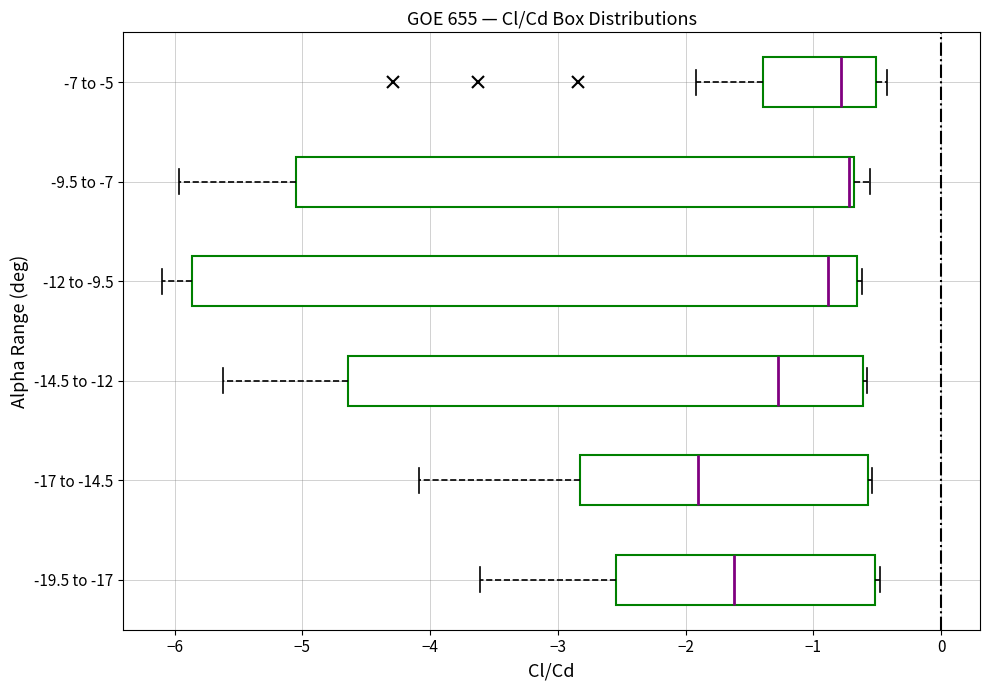

Reading bottom to top, read every box against the x-axis: the position of its median line, the range the box covers, and the ends of its whiskers. The values are not printed on the chart, so give them approximately, as read against the axis.

-19.5 to -17: median -1.6, box -2.5 to -0.5, whiskers -3.6 to -0.5 (just right of the box's right edge)
-17 to -14.5: median -1.9, box -2.8 to -0.6, whiskers -4.1 to -0.5
-14.5 to -12: median -1.3, box -4.6 to -0.6, whiskers -5.6 to -0.6
-12 to -9.5: median -0.9, box -5.9 to -0.7, whiskers -6.1 to -0.6
-9.5 to -7: median -0.7 (just left of the box's right edge), box -5.0 to -0.7, whiskers -6.0 to -0.6
-7 to -5: median -0.8, box -1.4 to -0.5, whiskers -1.9 to -0.4